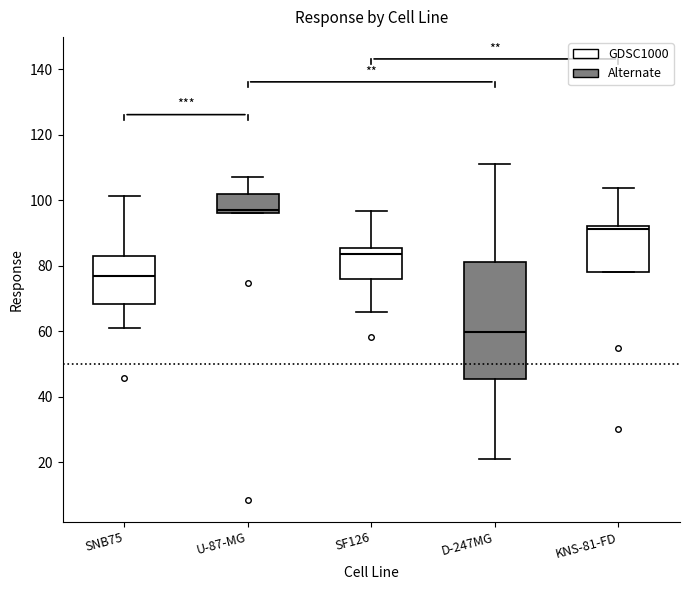

Reading left to right, transcribe this box plot: for each box, give where its median line is, the range the box spans, and where its two whiskers end, as read against the y-axis. The values are not printed on the chart, so give them approximately, as read against the axis.

SNB75: median 76, box 68 to 82, whiskers 60 to 102
U-87-MG: median 96 (just above the box's lower edge), box 96 to 102, whiskers 96 to 106
SF126: median 84, box 76 to 86, whiskers 66 to 96
D-247MG: median 60, box 46 to 82, whiskers 20 to 112
KNS-81-FD: median 92 (just below the box's upper edge), box 78 to 92, whiskers 78 to 104